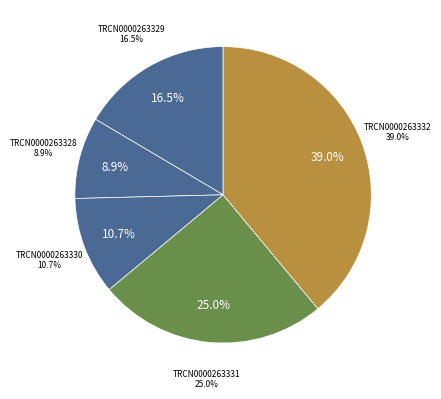

True or false: TRCN0000263330 accounts for 23% of the total.

False